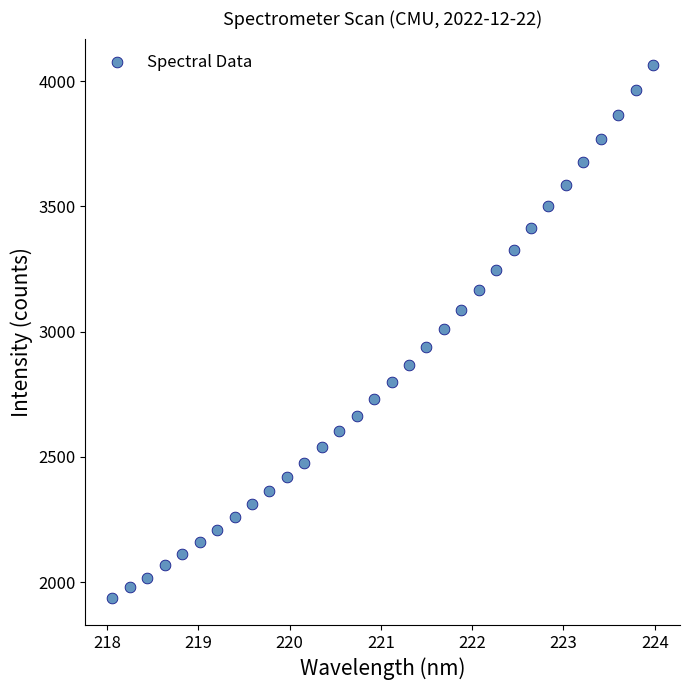

What is the range of Y values (max minus min)?

2129.0